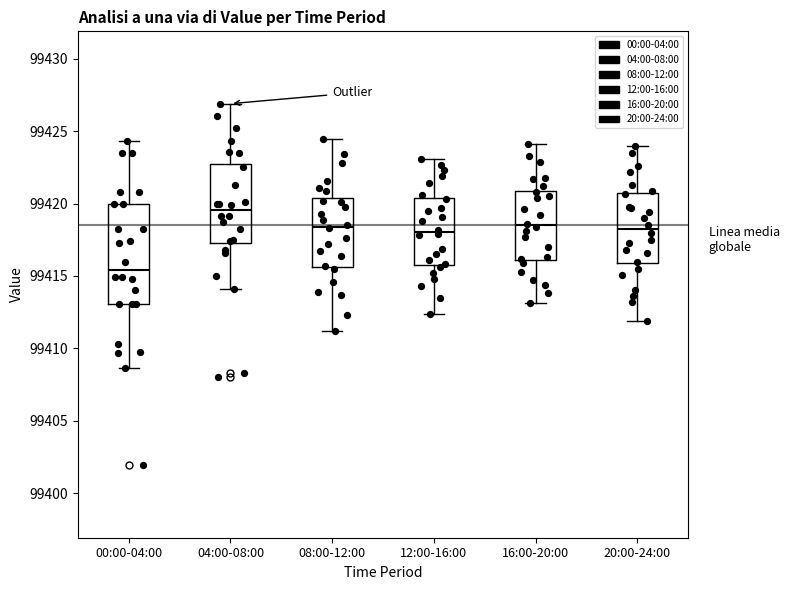

Which box's median line is the lowest?

00:00-04:00